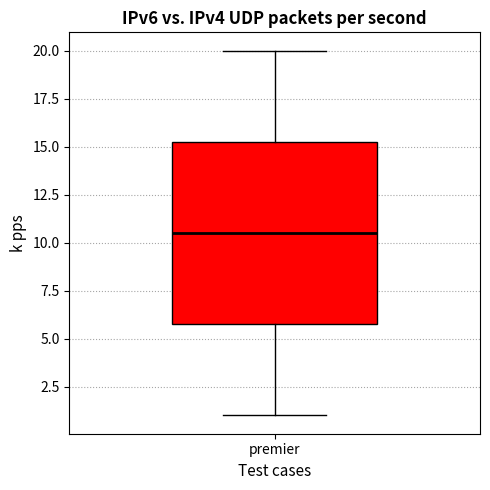

Where is the upper edge of the box for premier on the y-axis? The values are not printed on the chart, so give them approximately, as read against the axis.

15.5